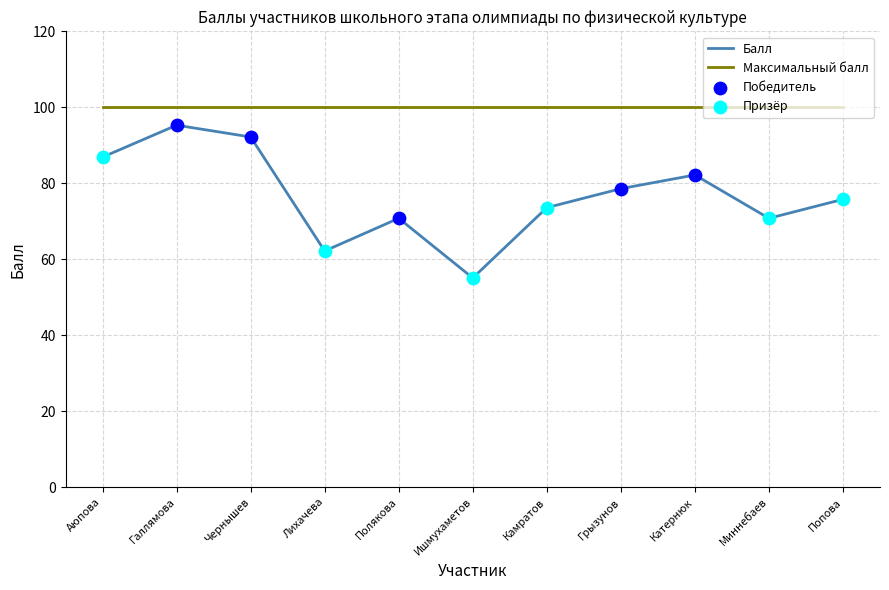

Which series has the widest spread of values?

Балл